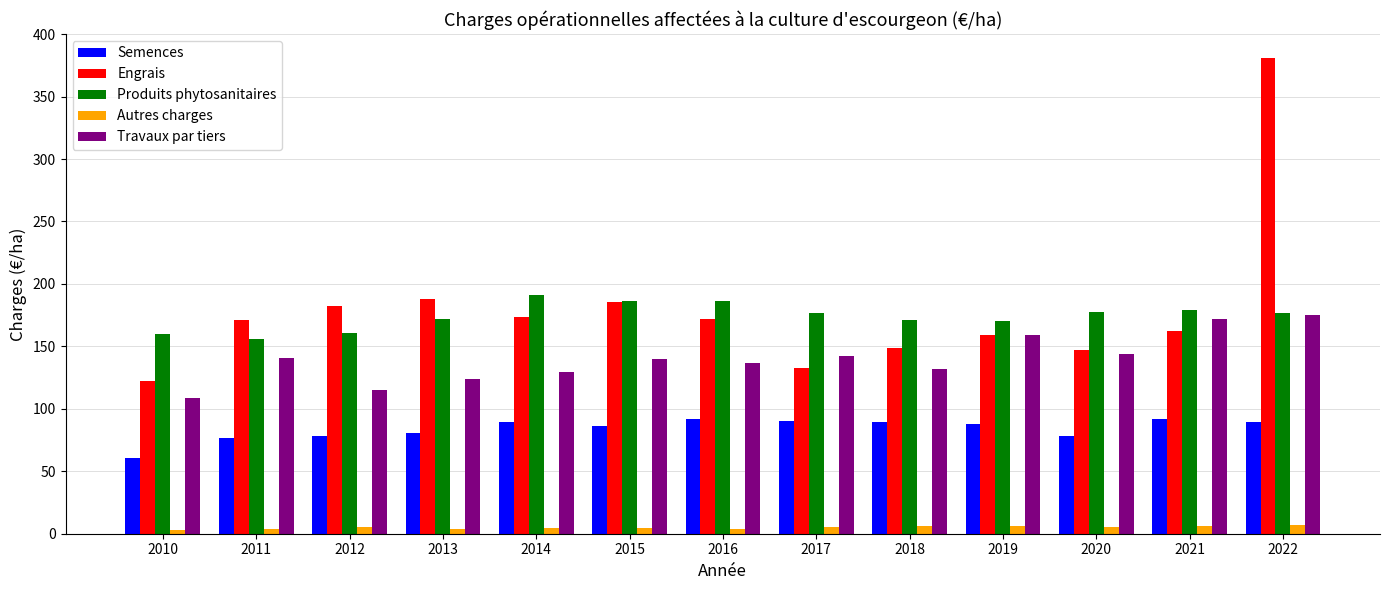

What is the value of the Travaux par tiers bar at the 12th from the left?

171.5